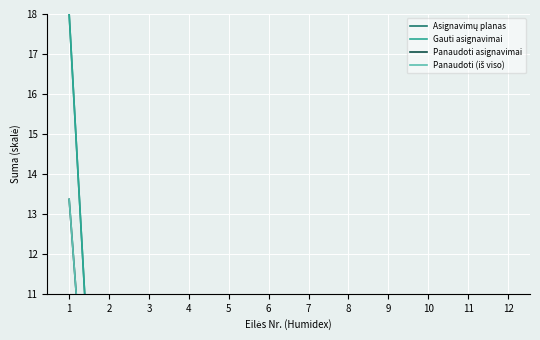

What are all the series names shown in the legend?

Asignavimų planas, Gauti asignavimai, Panaudoti asignavimai, Panaudoti (iš viso)